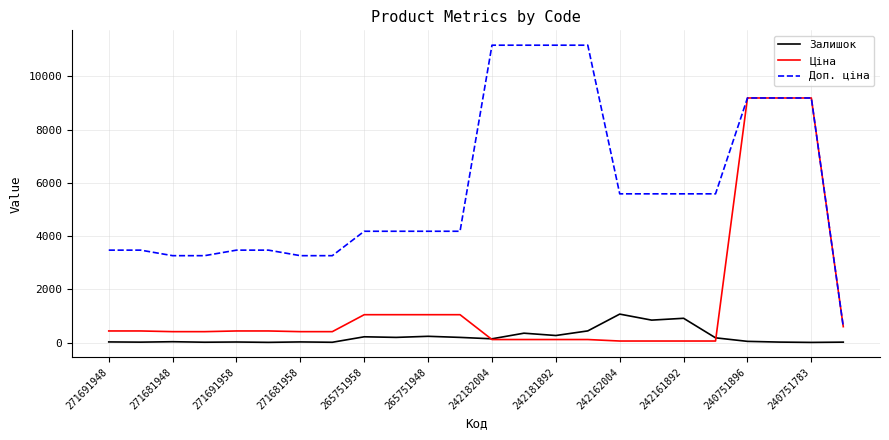

True or false: Залишок and Доп. ціна cross at least once.

False